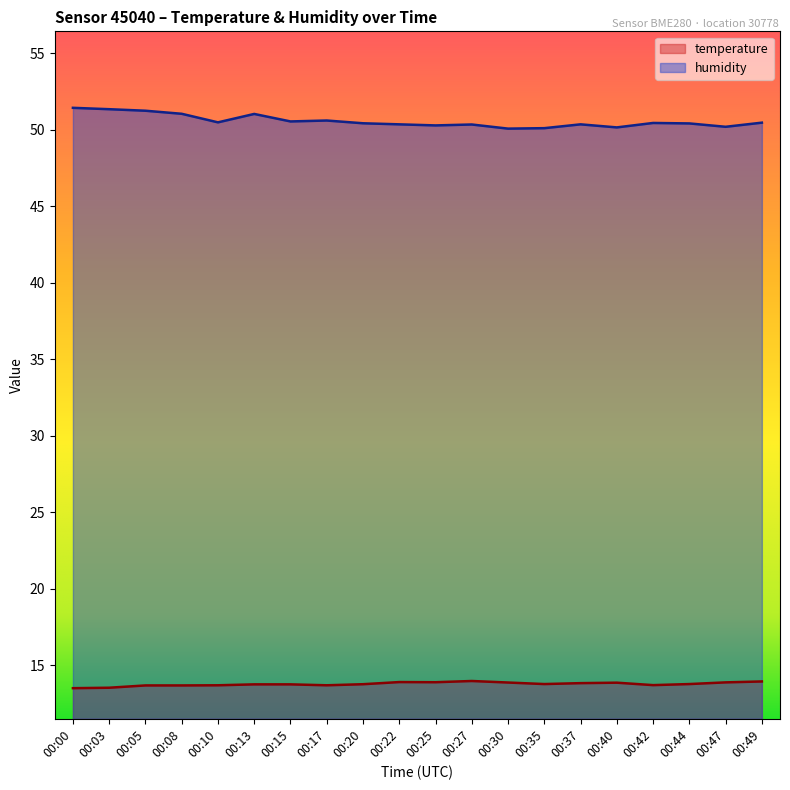

Which series changed the most between 00:13 and 00:37?

humidity